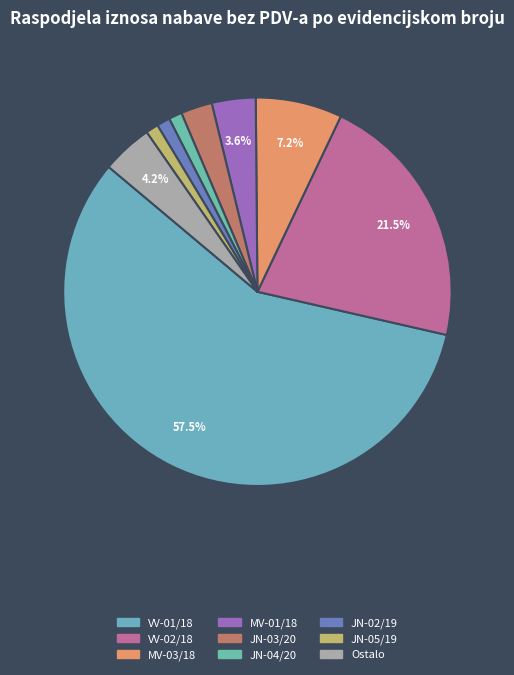

How many segments does this pie chart have?

9